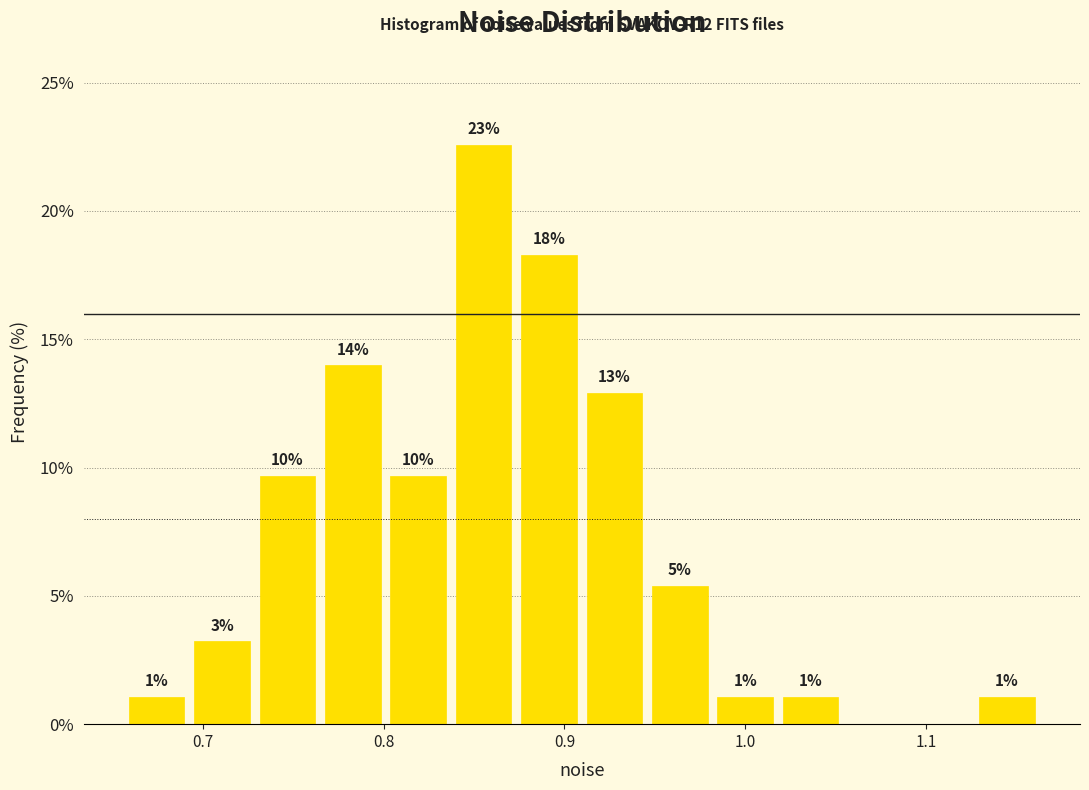

Around what value on the x-axis is the tallest bar? Give the approximate position of its centre, as read against the axis.

0.86